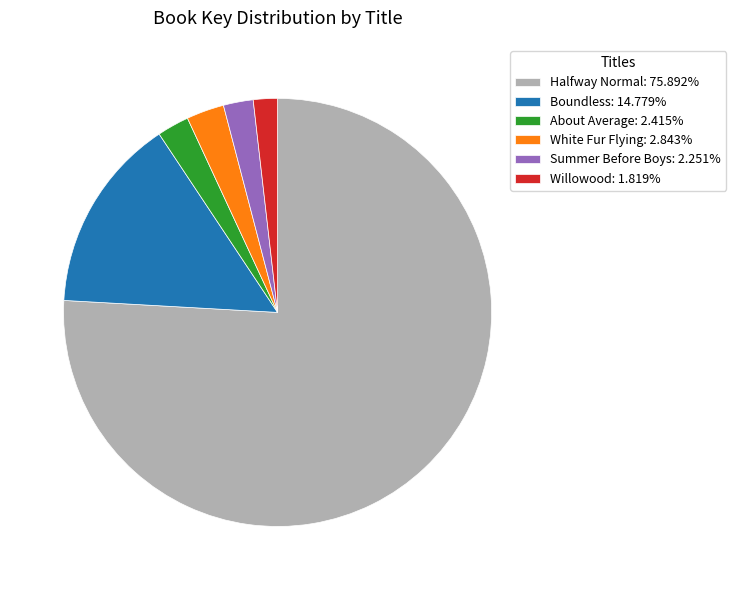

What is the ratio of the value at Summer Before Boys to the value at White Fur Flying?

0.8